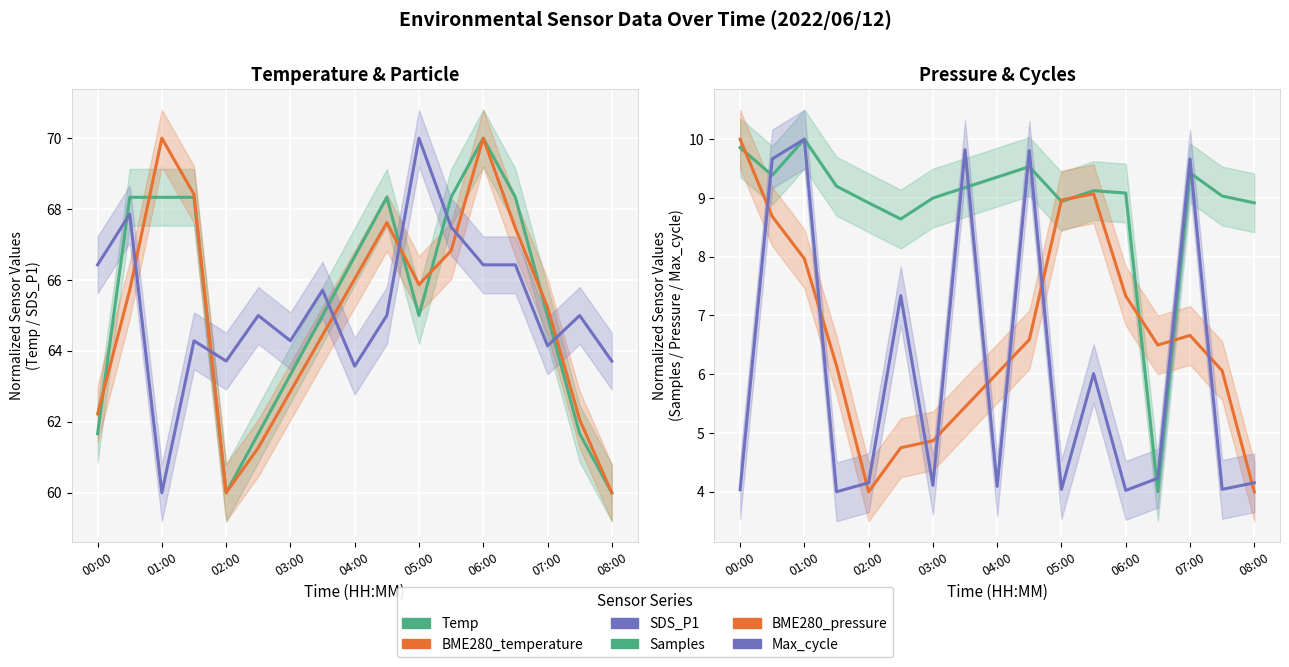

Which series has the largest total across all categories?

Temp